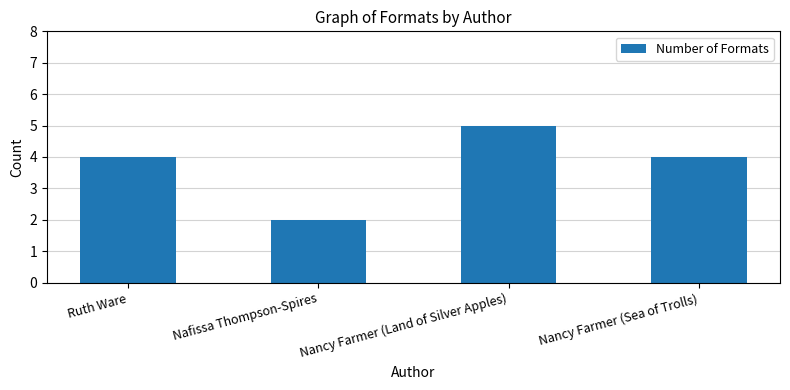

The chart shows a value of 3 at Nafissa Thompson-Spires. True or false?

False